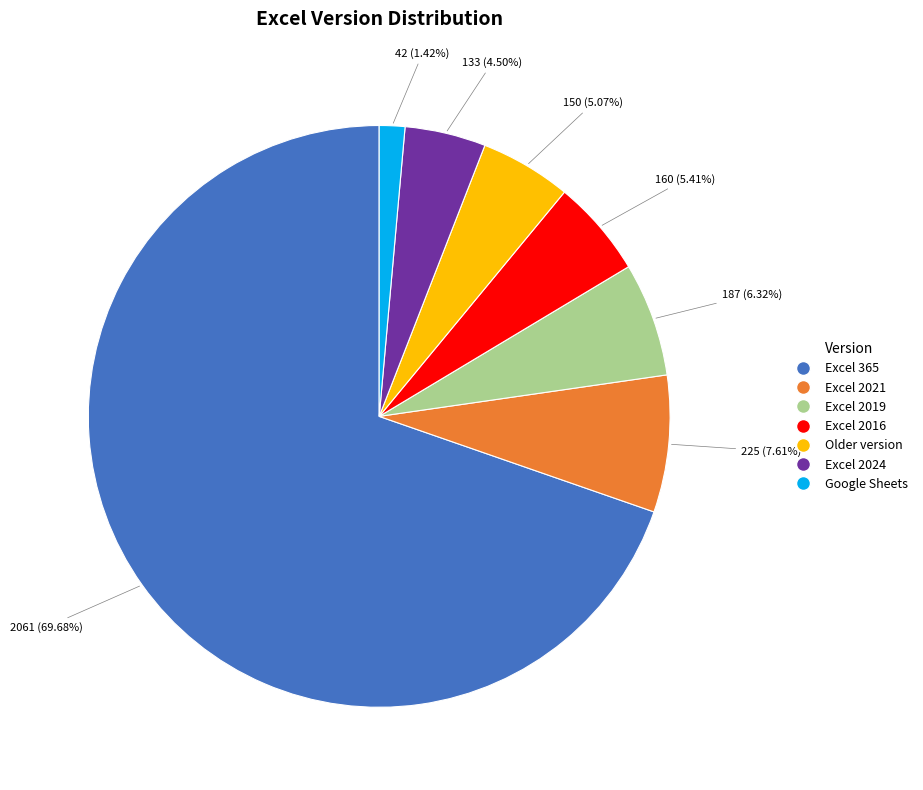

Is Older version the majority of the pie?

No